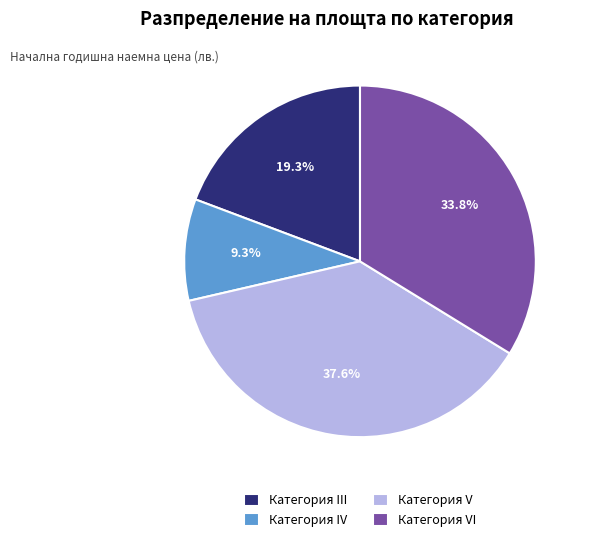

Is there any slice that represents more than half of the pie?

No